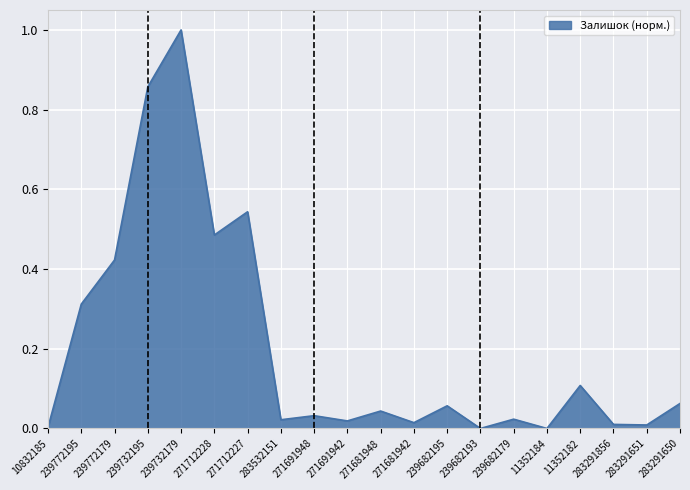

The chart shows a value of 0.0 at 239682195. True or false?

False